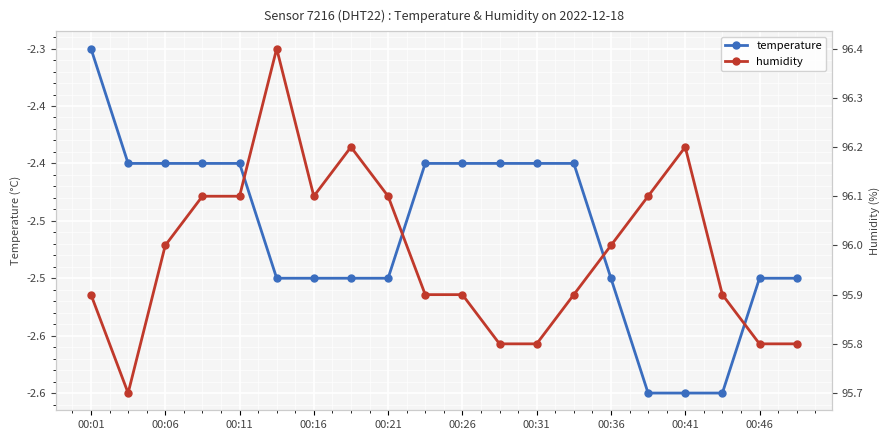

True or false: temperature and humidity intersect in this chart.

False